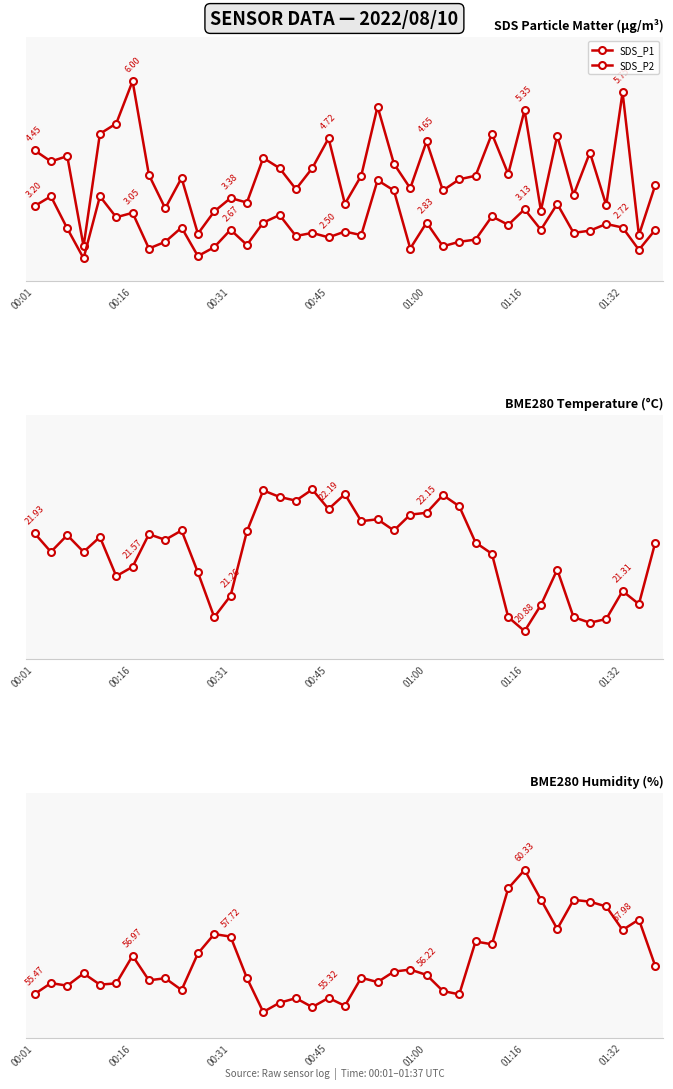

True or false: BME280_humidity and SDS_P2 intersect in this chart.

False